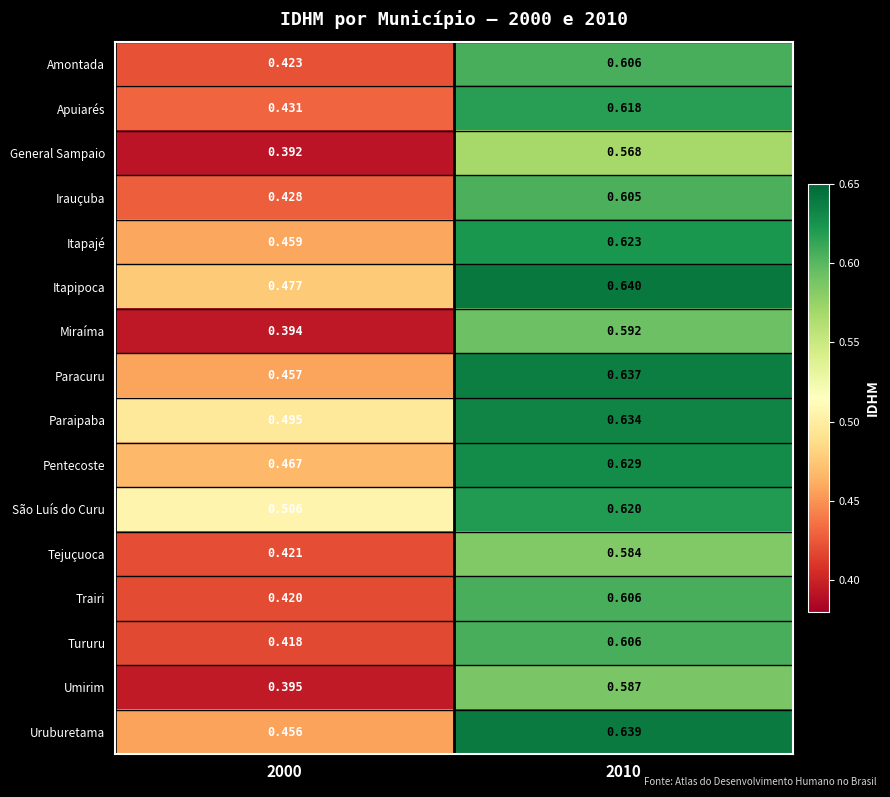

Which series has the largest range (max minus min)?

Miraíma